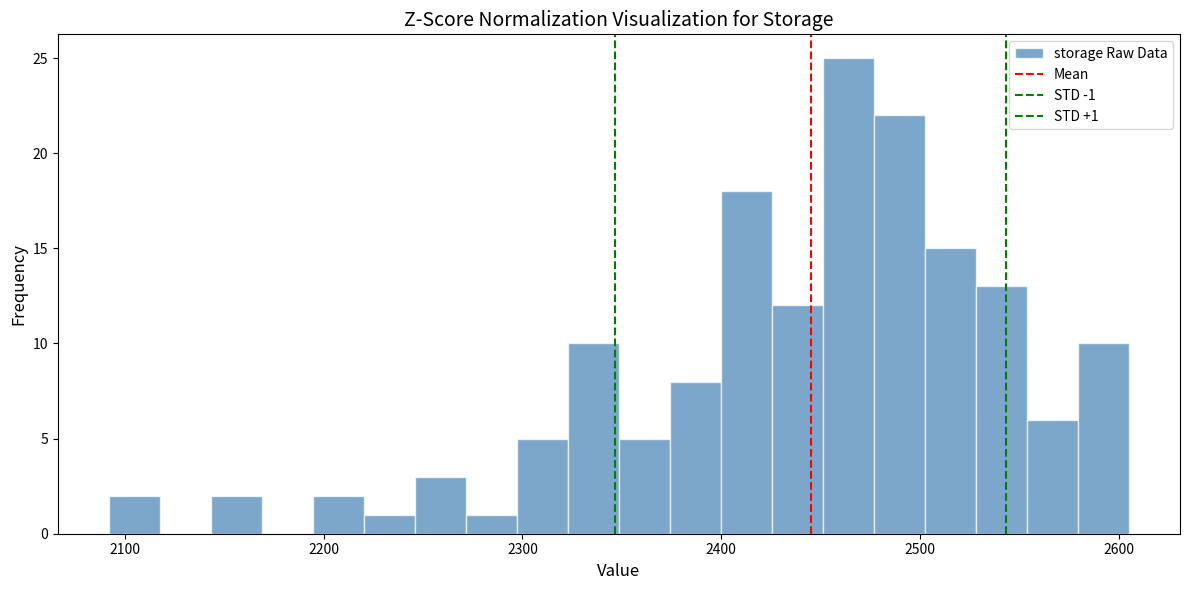

Read against the x-axis, roughly where is the centre of the tallest bar?

2460